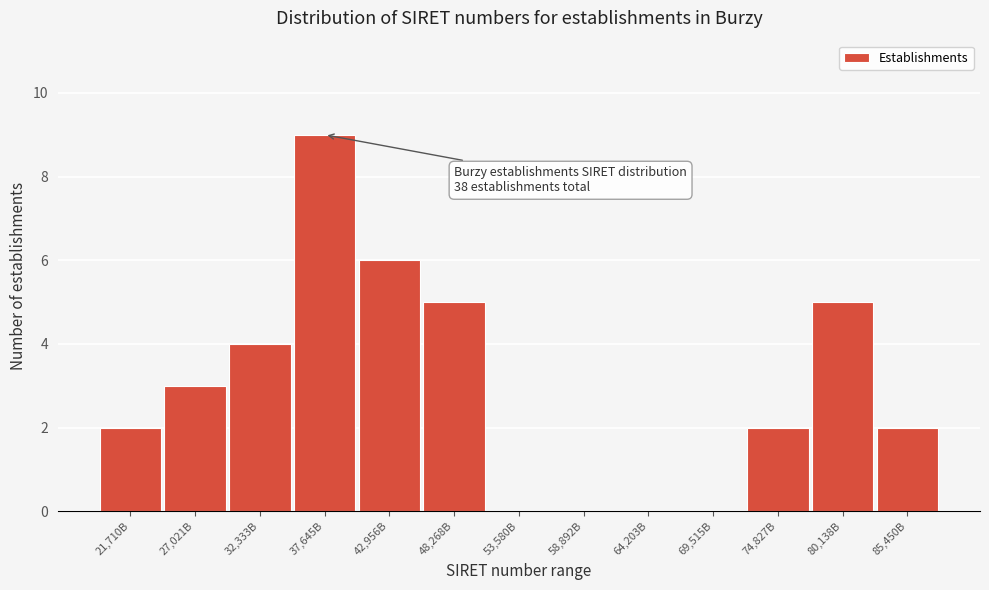

Reading right to left, list all the values displayed in this chart.

85,450B=2	80,138B=5	74,827B=2	69,515B=0	64,203B=0	58,892B=0	53,580B=0	48,268B=5	42,956B=6	37,645B=9	32,333B=4	27,021B=3	21,710B=2